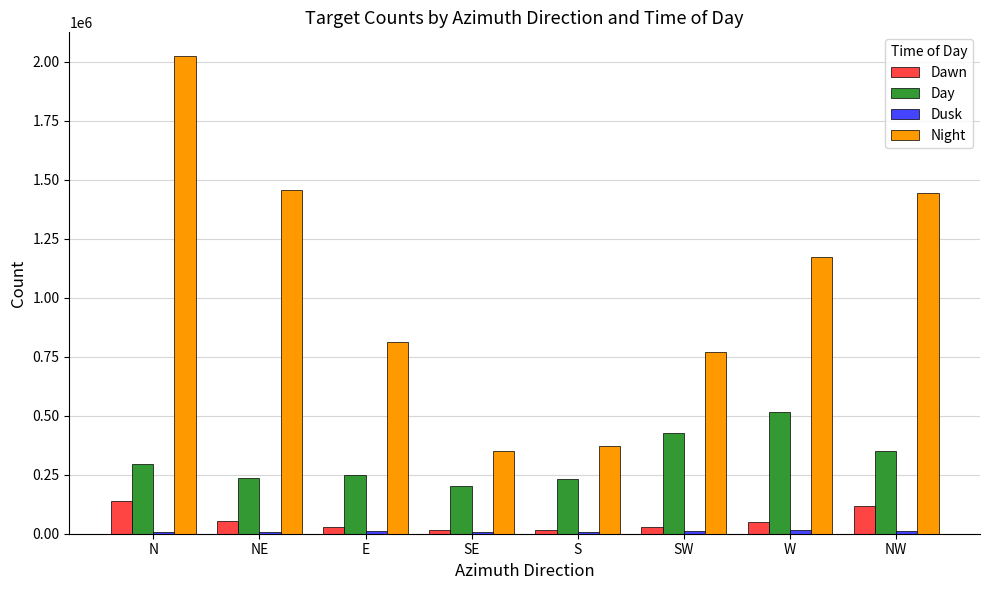

What is the difference between the highest and lowest values at S?

364908